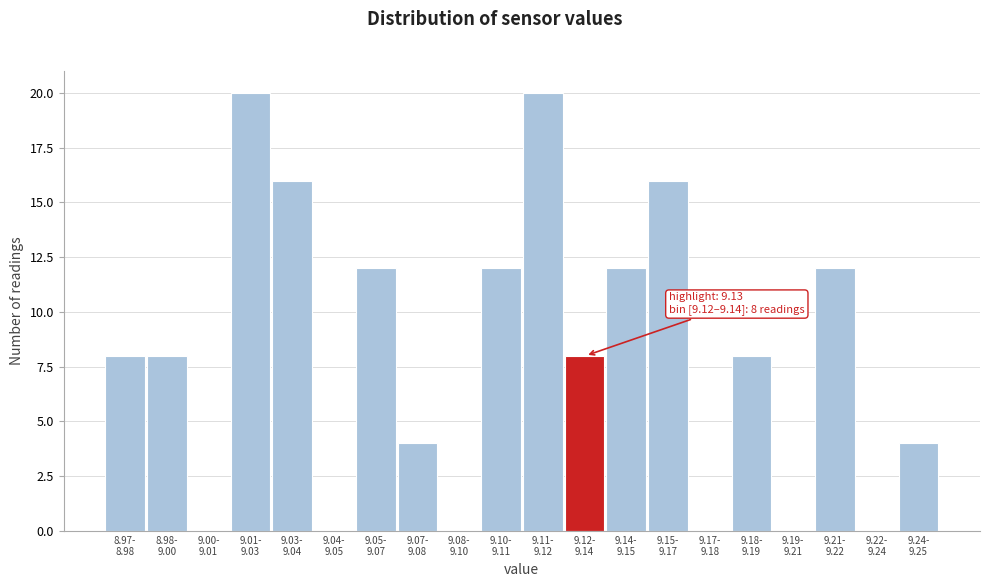

What is the sum of all values?

160